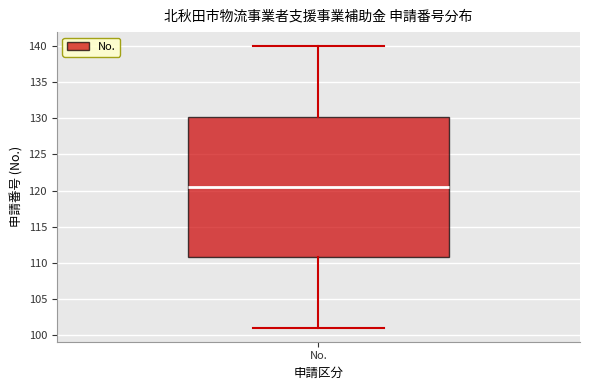

Read this box plot against the y-axis: the position of the median line, the range covered by the box, and the ends of both whiskers. The values are not printed on the chart, so give them approximately, as read against the axis.

median 120.5, box 111.0 to 130.5, whiskers 101.0 to 140.0